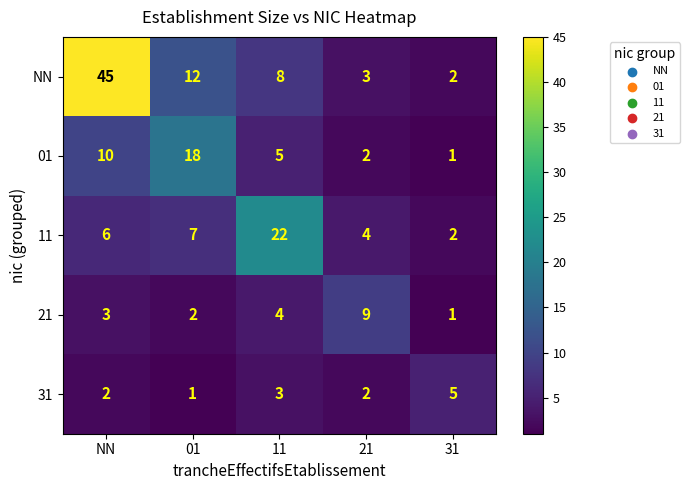

Rank the categories by NN value from lowest to highest.

31, 21, 11, 01, NN